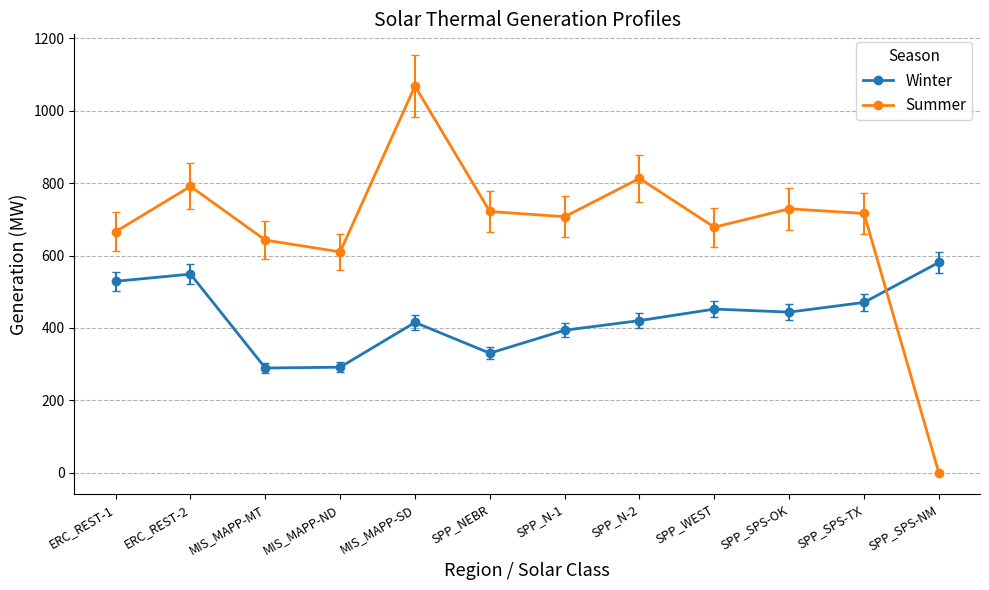

How many categories are shown in the chart?

12